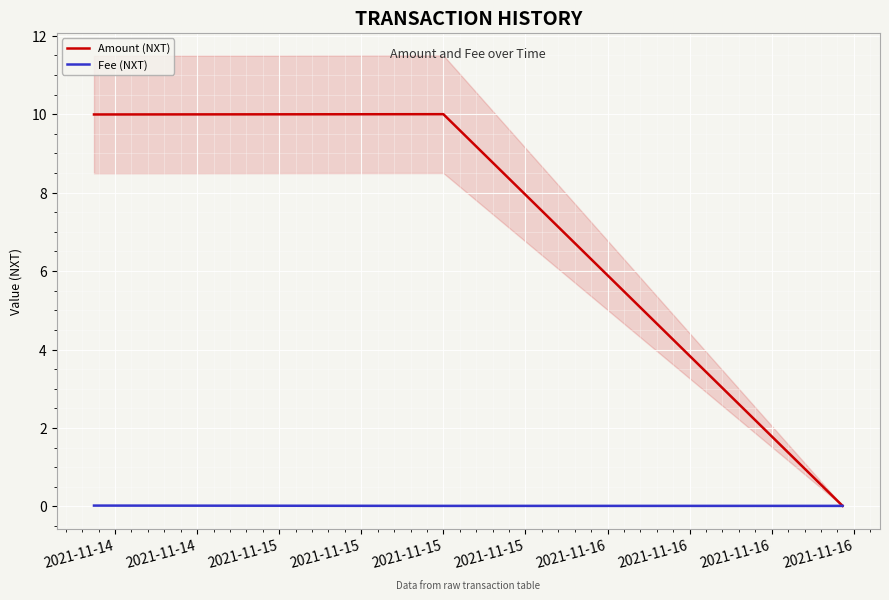

Is this an area chart (filled region under the line)?

No